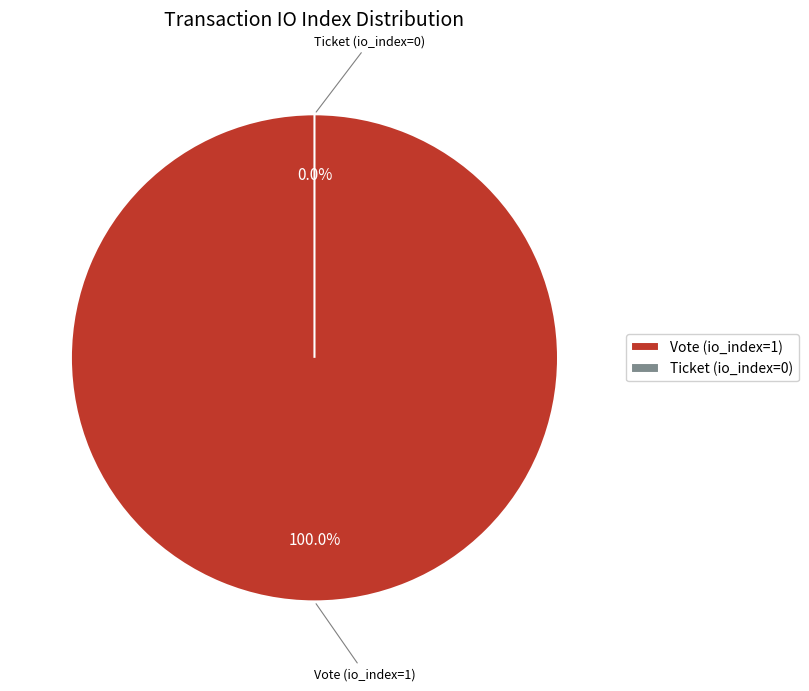

True or false: Vote (io_index=1) accounts for 99% of the total.

False